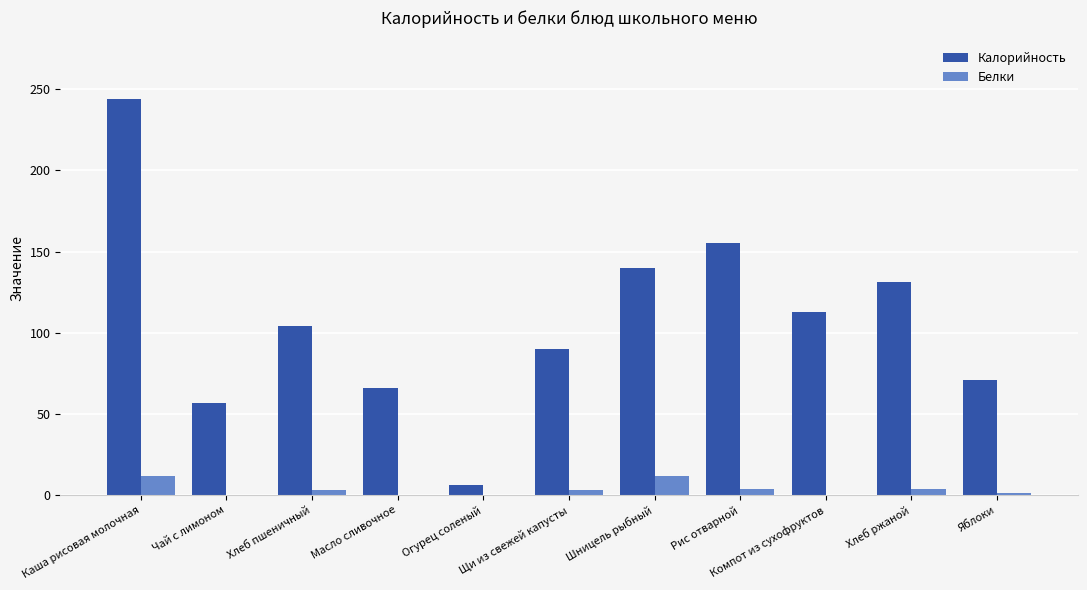

The value of Калорийность at Каша рисовая молочная is 345. True or false?

False